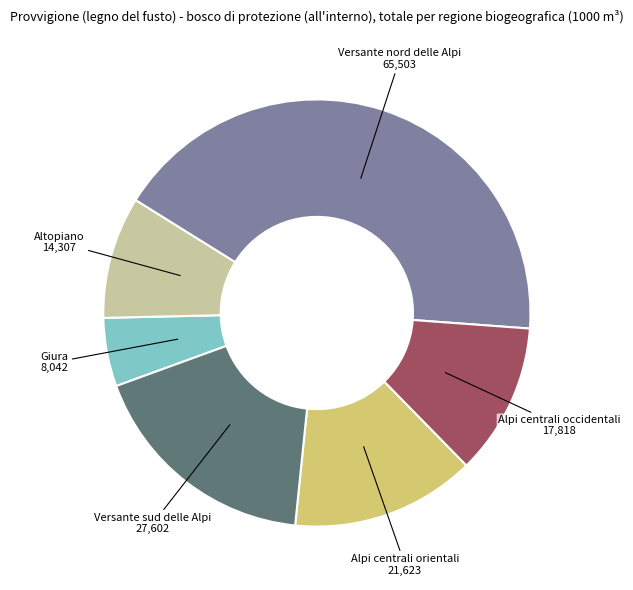

Is Giura the majority of the pie?

No